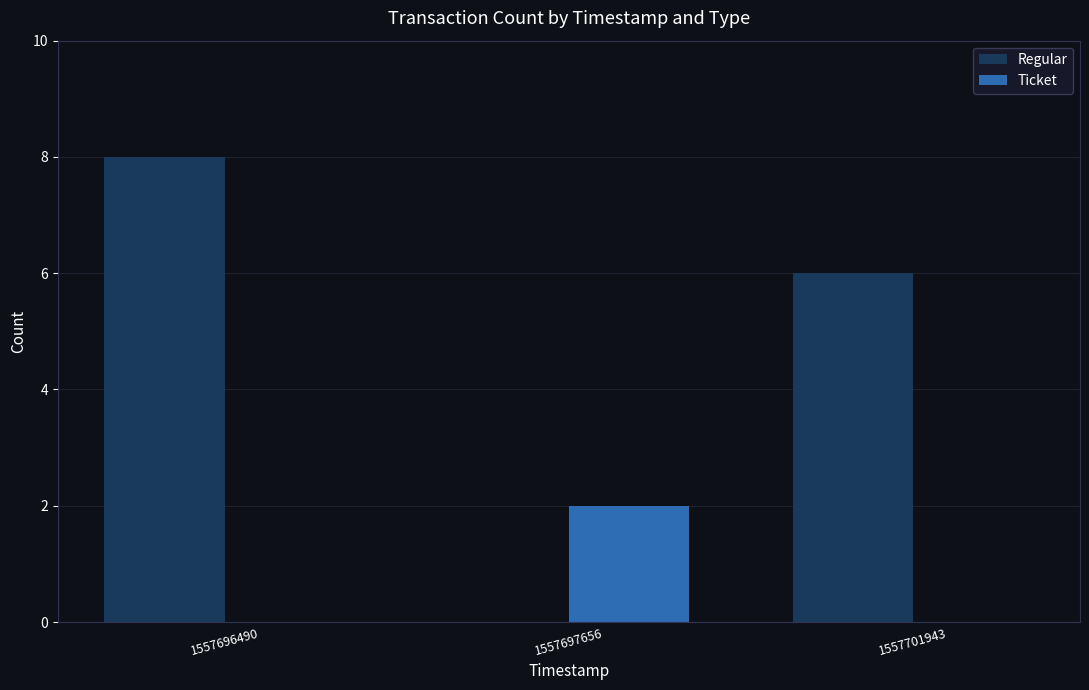

True or false: Ticket has a value of 0 at 1557701943.

True